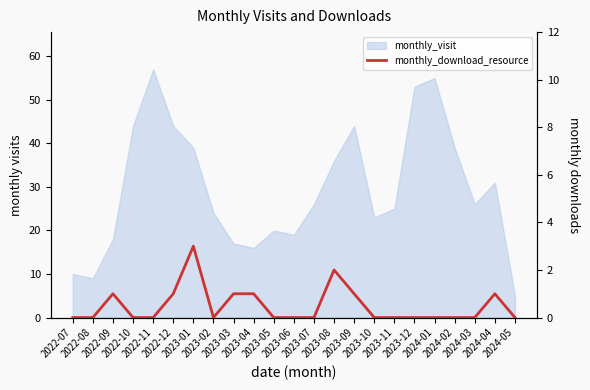

What is the label of the 17th point from the right?

2023-01